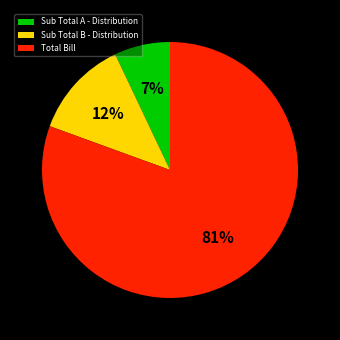

Rank the categories by value from lowest to highest.

Sub Total A - Distribution, Sub Total B - Distribution, Total Bill